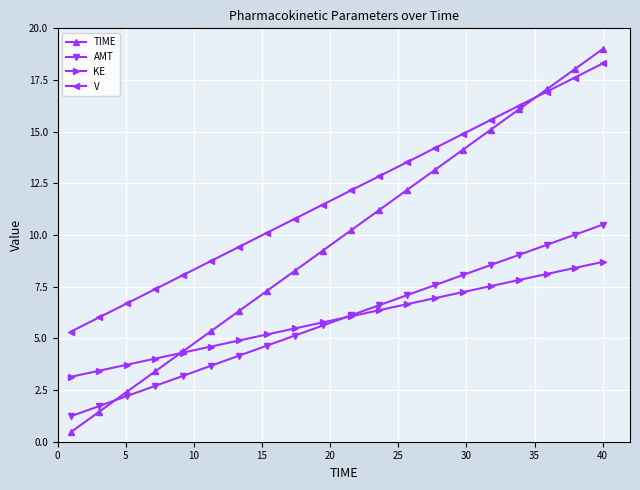

Which series has the largest range (max minus min)?

TIME